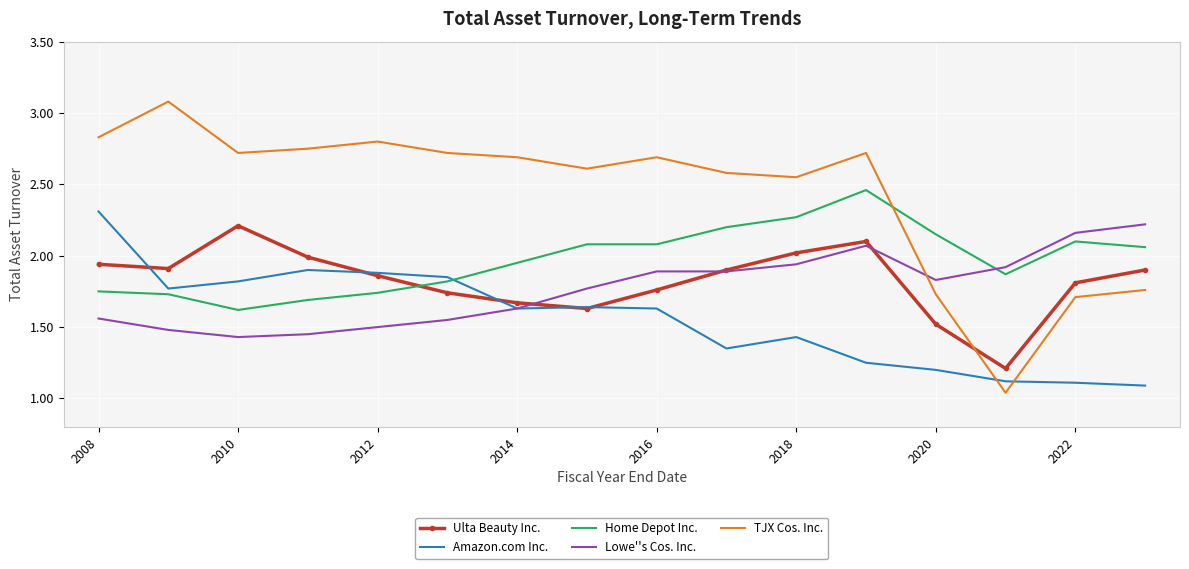

True or false: TJX Cos. Inc. and Home Depot Inc. cross at least once.

True